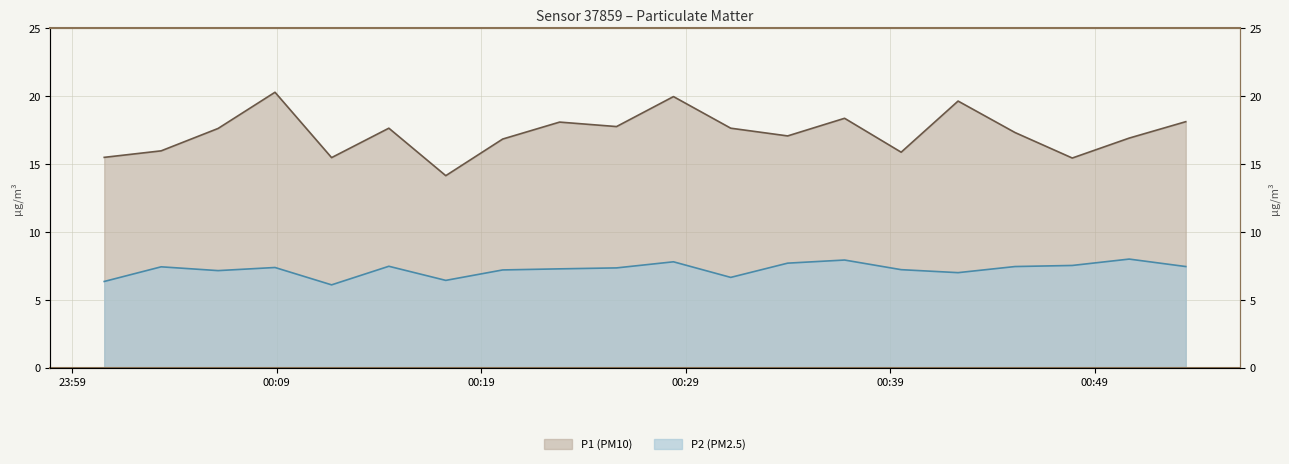

Reading left to right, list all the values displayed in this chart.

P1: 2024-01-11T00:00:34=15.5	2024-01-11T00:03:21=16.0	2024-01-11T00:06:08=17.6	2024-01-11T00:08:55=20.3	2024-01-11T00:11:41=15.5	2024-01-11T00:14:29=17.6	2024-01-11T00:17:16=14.2	2024-01-11T00:20:03=16.9	2024-01-11T00:22:50=18.1	2024-01-11T00:25:37=17.8	2024-01-11T00:28:24=20.0	2024-01-11T00:31:12=17.6	2024-01-11T00:33:59=17.1	2024-01-11T00:36:46=18.4	2024-01-11T00:39:32=15.9	2024-01-11T00:42:19=19.6	2024-01-11T00:45:06=17.3	2024-01-11T00:47:54=15.4	2024-01-11T00:50:41=16.9	2024-01-11T00:53:27=18.1
P2: 2024-01-11T00:00:34=6.3	2024-01-11T00:03:21=7.4	2024-01-11T00:06:08=7.2	2024-01-11T00:08:55=7.4	2024-01-11T00:11:41=6.1	2024-01-11T00:14:29=7.5	2024-01-11T00:17:16=6.4	2024-01-11T00:20:03=7.2	2024-01-11T00:22:50=7.3	2024-01-11T00:25:37=7.3	2024-01-11T00:28:24=7.8	2024-01-11T00:31:12=6.7	2024-01-11T00:33:59=7.7	2024-01-11T00:36:46=7.9	2024-01-11T00:39:32=7.2	2024-01-11T00:42:19=7.0	2024-01-11T00:45:06=7.5	2024-01-11T00:47:54=7.5	2024-01-11T00:50:41=8.0	2024-01-11T00:53:27=7.5